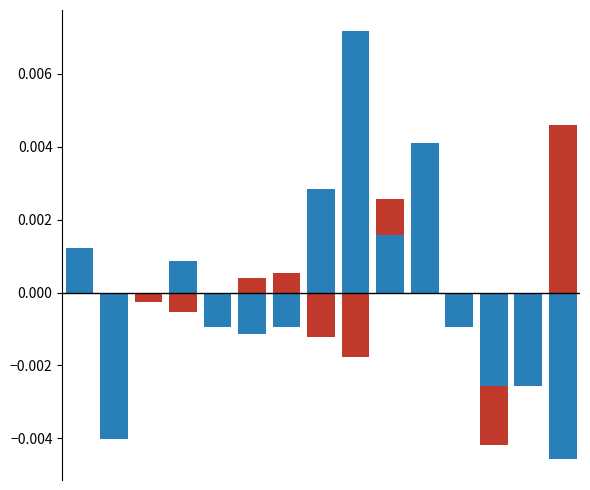

Rank the series by their average value, from highest to lowest.

周産期死亡率, 離婚率